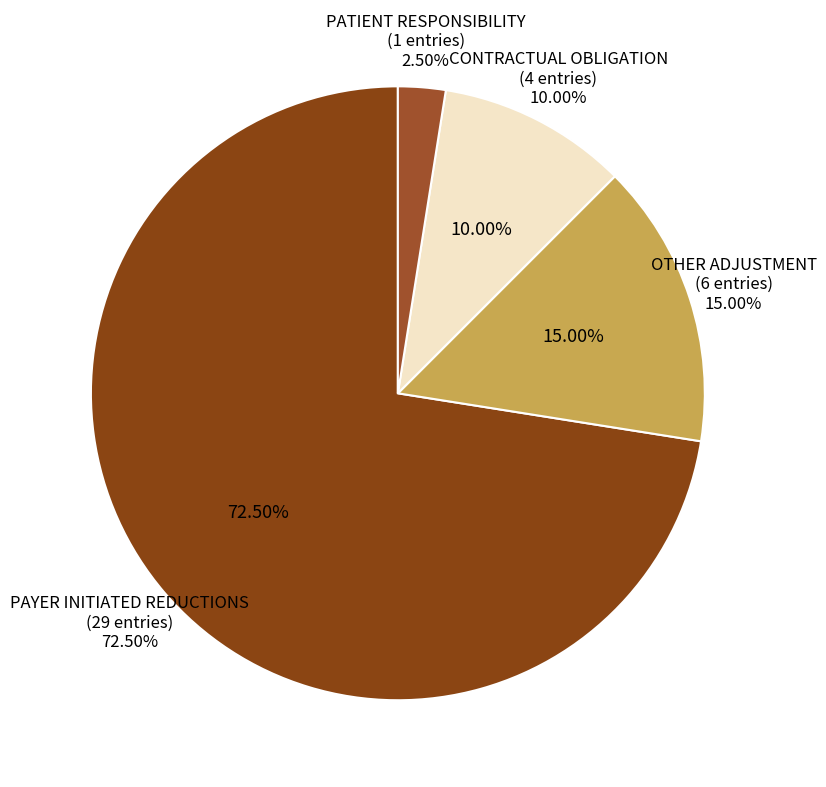

How many slices are in this pie chart?

4